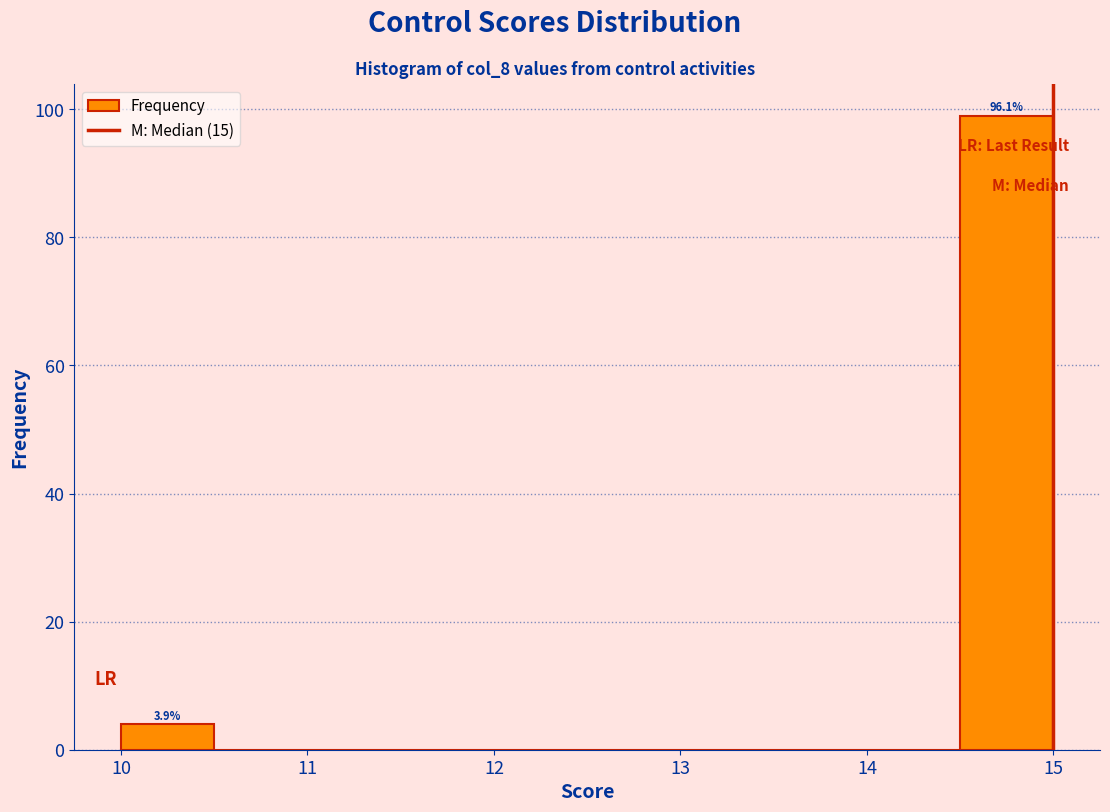

Which range on the x-axis has the tallest bar?

14.5 to 15.0